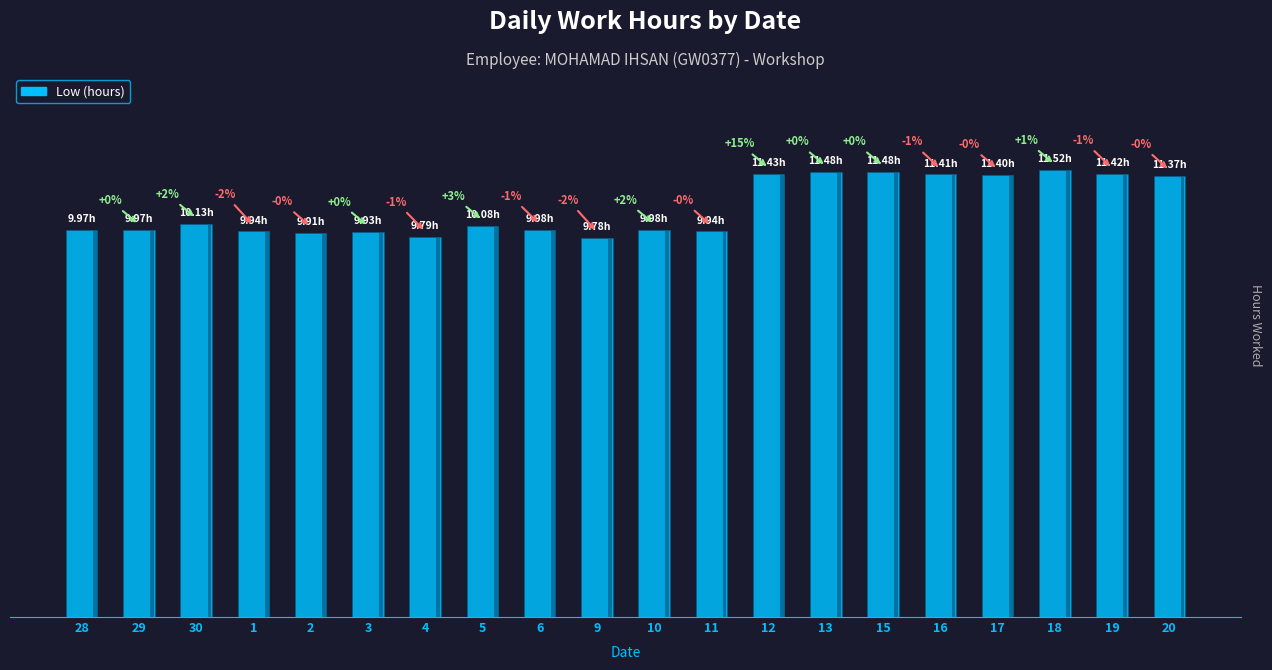

The chart shows a value of 10.0 at 10. True or false?

True